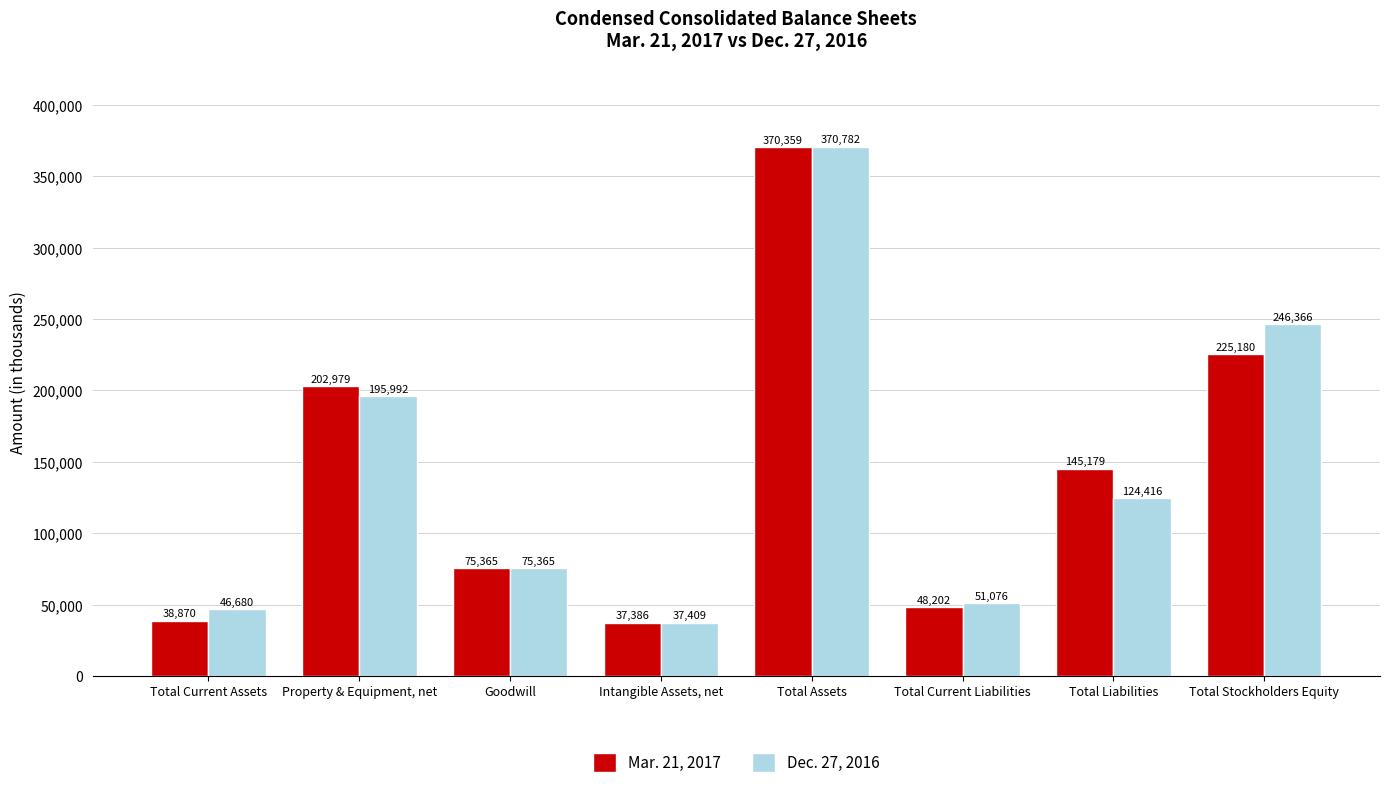

What are all the series names shown in the legend?

Mar. 21, 2017, Dec. 27, 2016